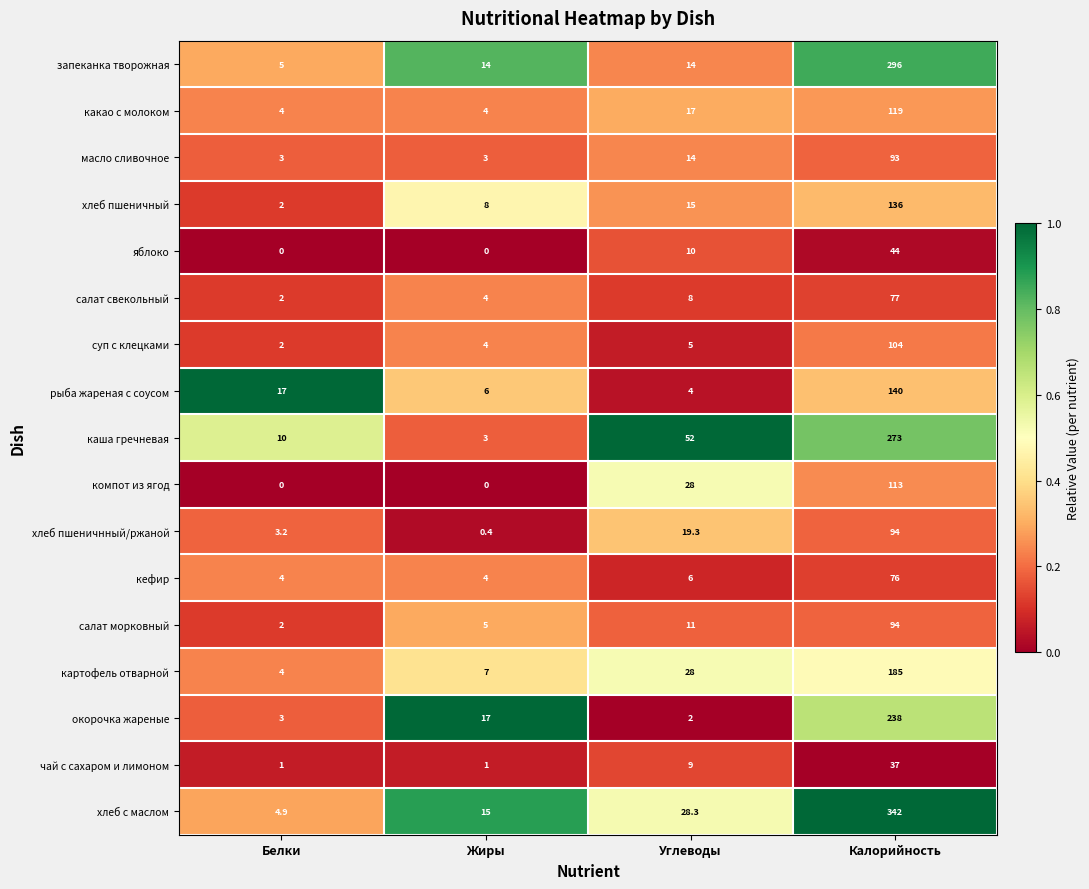

The хлеб с маслом series shows 15.0 at Жиры. True or false?

True